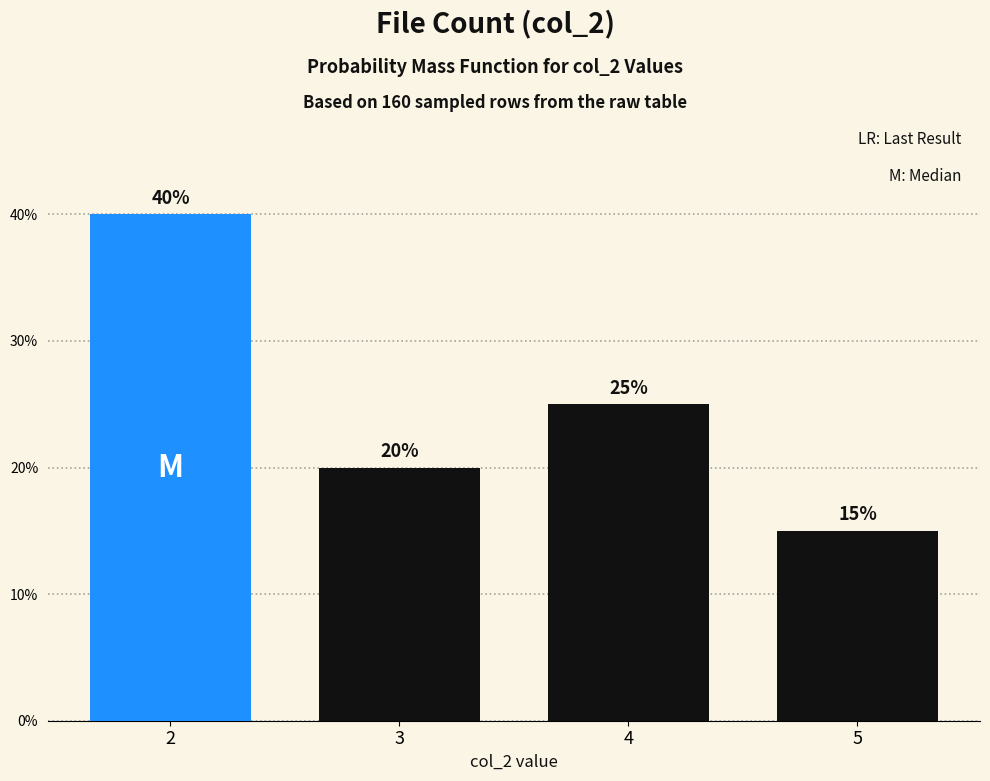

Reading left to right, what are all the values shown in this chart?

40	20	25	15